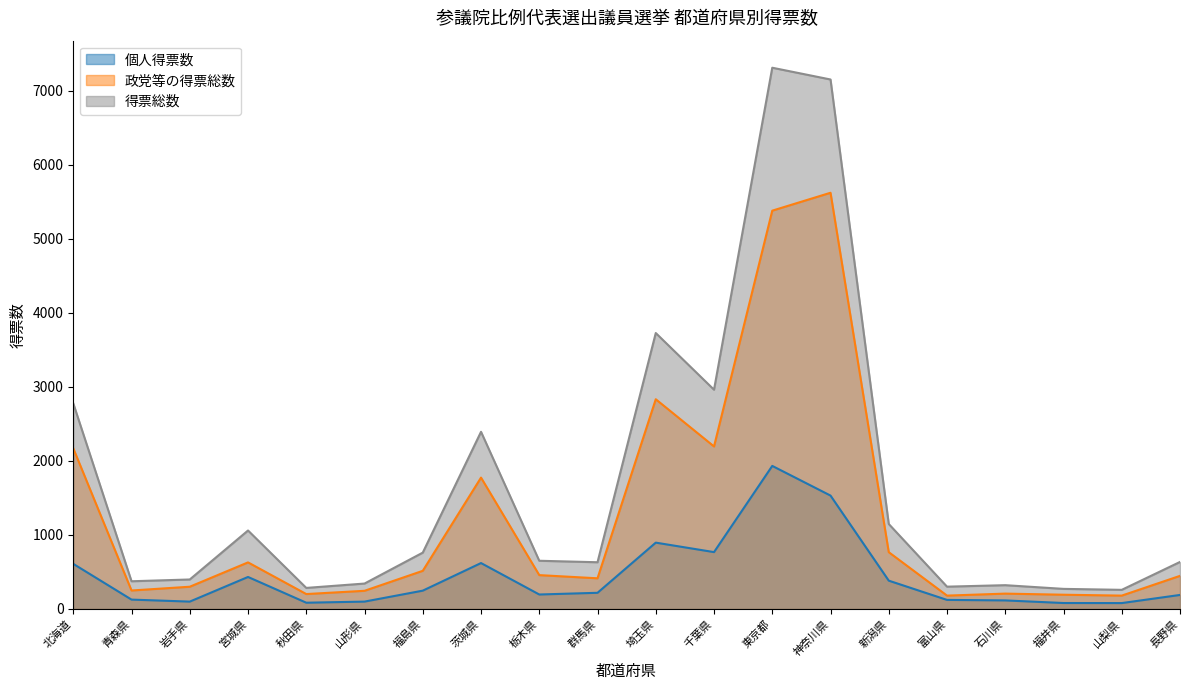

What is the difference between the maximum and minimum values in the 得票総数 series?

7057